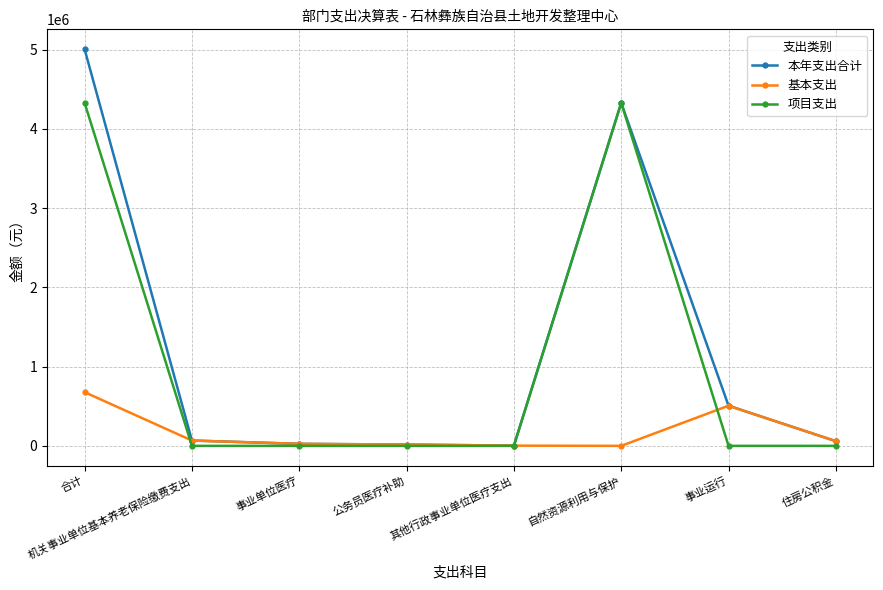

Rank the series by their average value, from highest to lowest.

本年支出合计, 项目支出, 基本支出